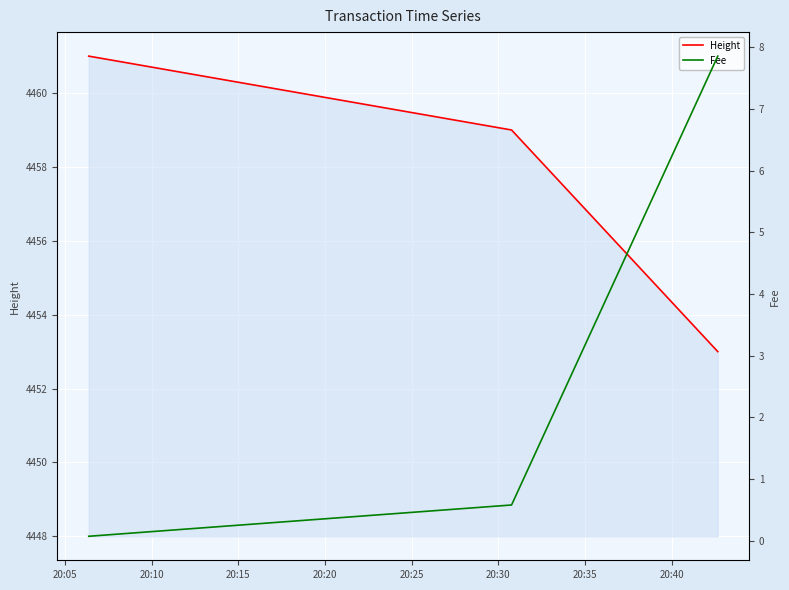

List the series in order of their peak value, lowest first.

Fee, Height